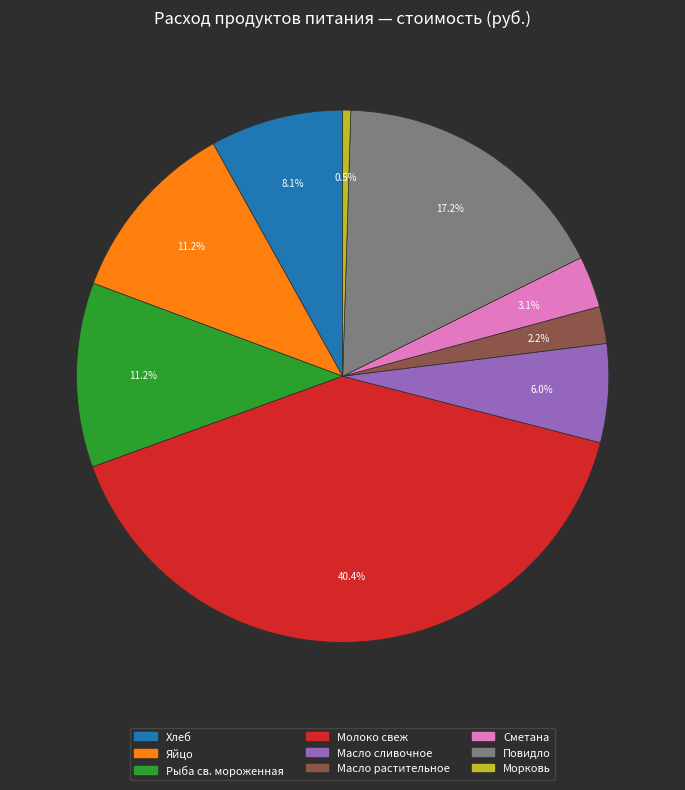

Do Яйцо and Масло сливочное together represent more than half of the pie?

No